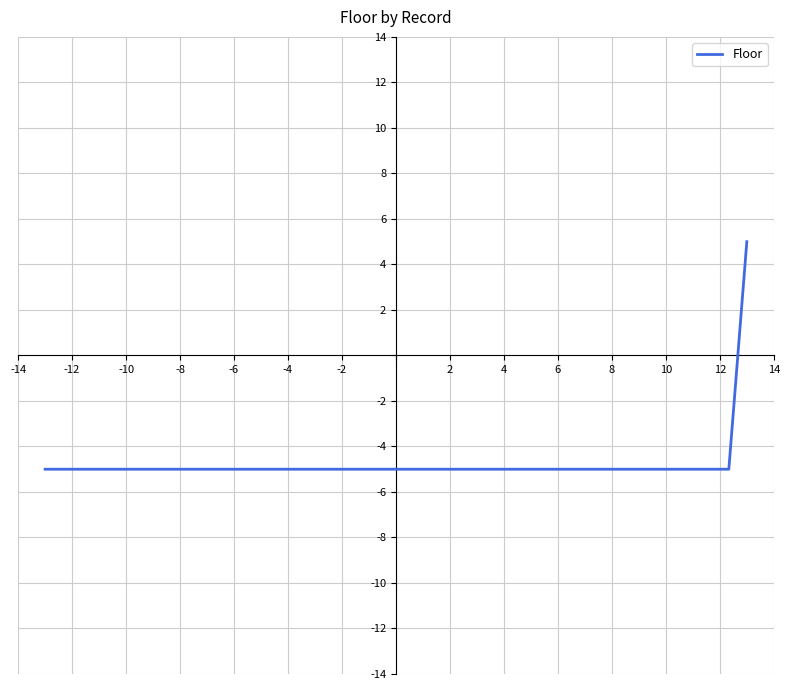

What is the minimum value shown in the chart?

-5